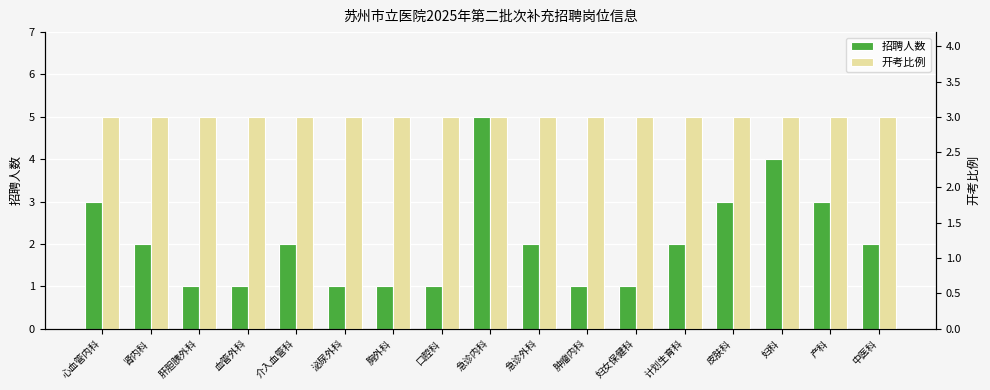

What is the smallest value displayed?

1